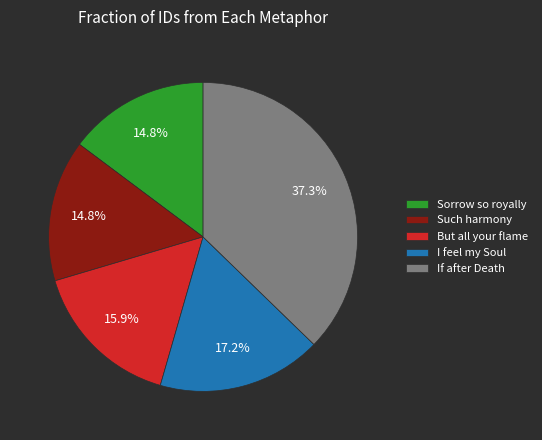

What percentage is NOT represented by Such harmony?

85.2%